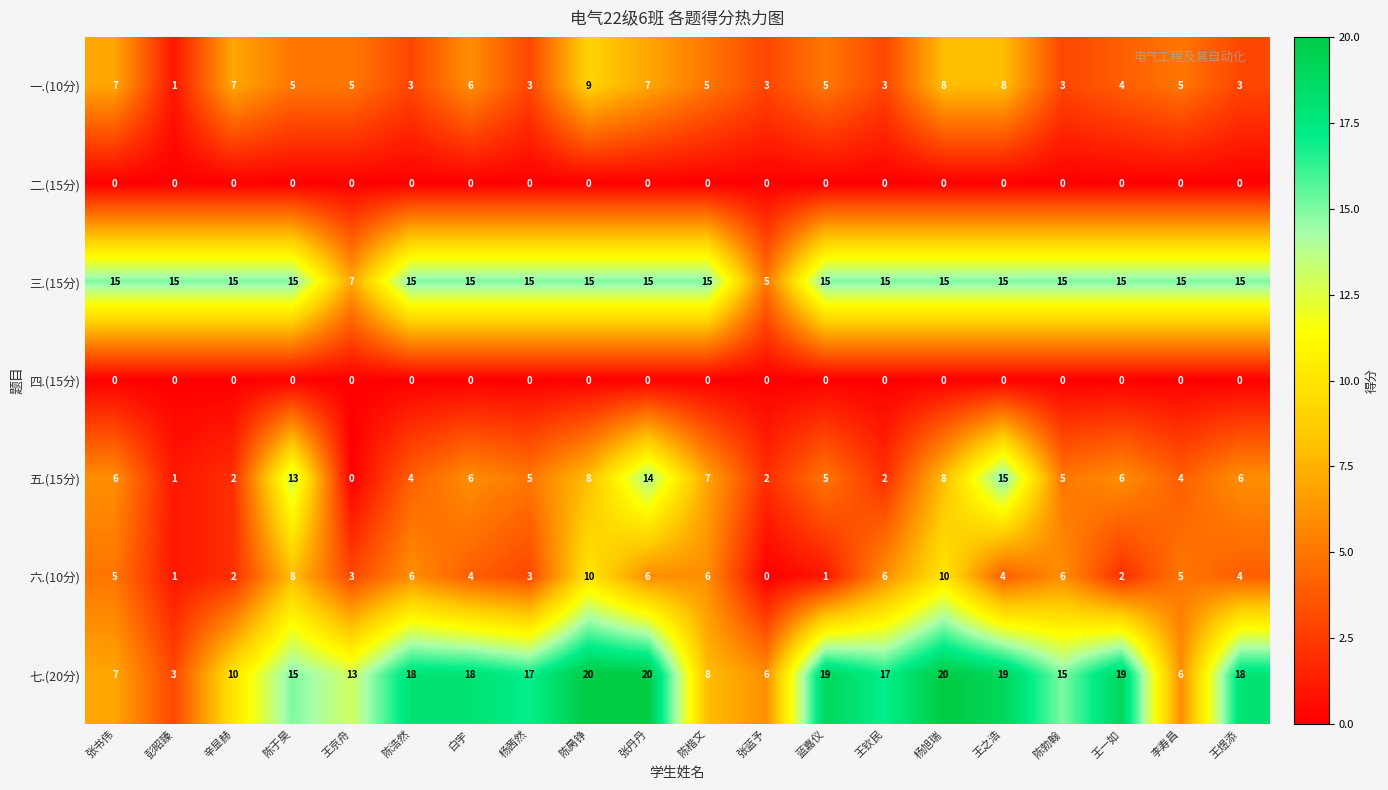

What is the sum of all 六.(10分) values?

92